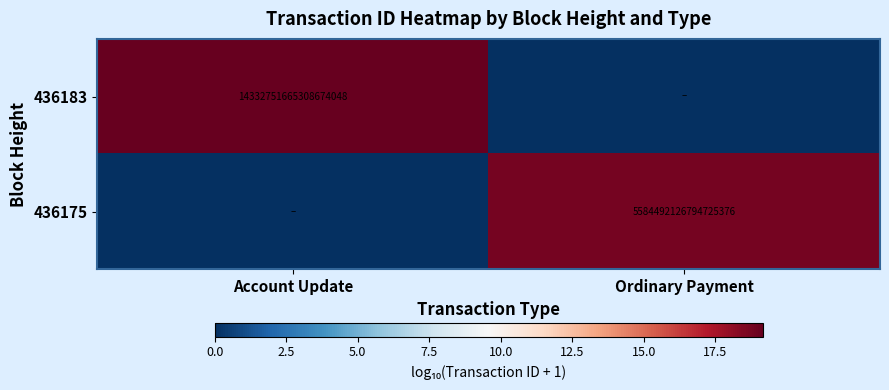

Between Account Update and Ordinary Payment, which is larger?

Account Update